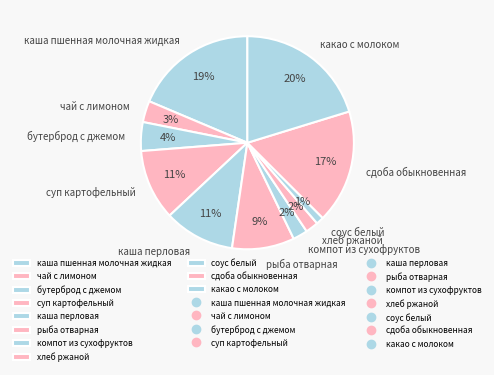

Between каша перловая and компот из сухофруктов, which is larger?

каша перловая